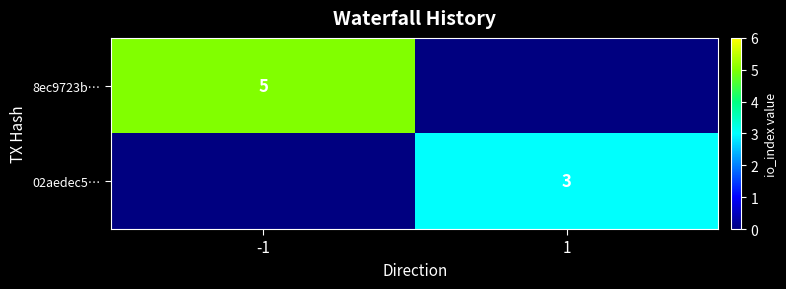

The 02aedec5… series shows 3 at 1. True or false?

True